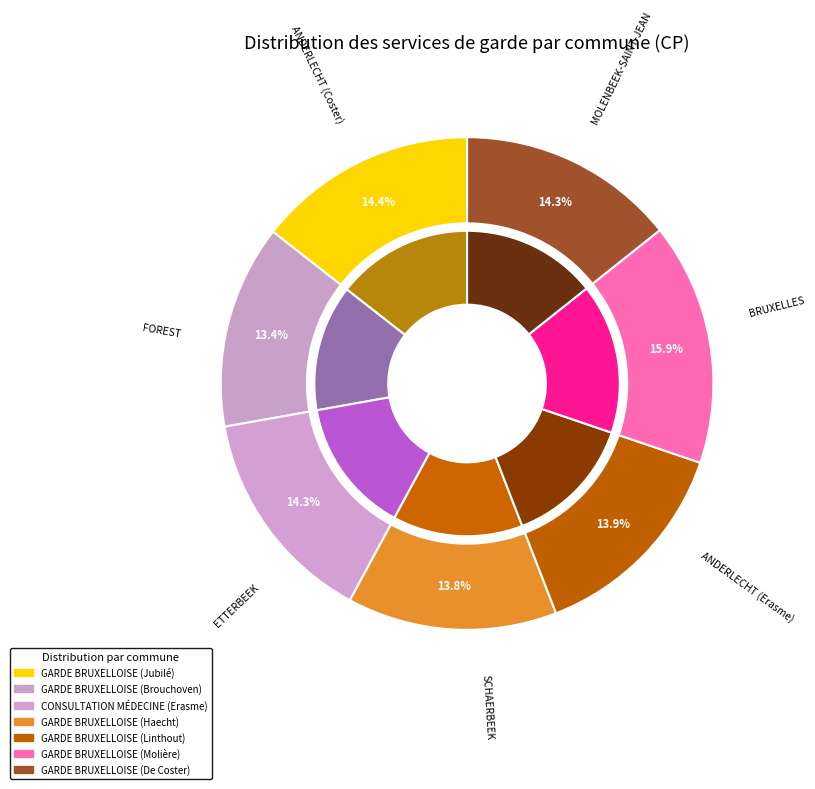

Does any single category account for the majority?

No